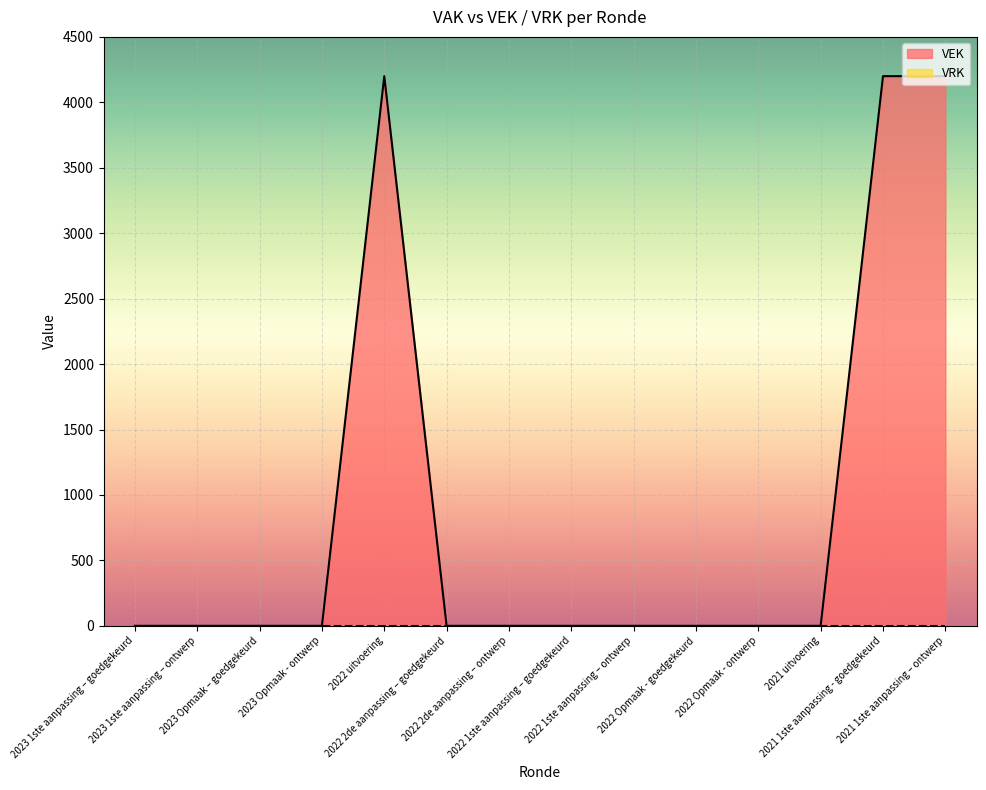

Reading left to right, what are all the values shown in this chart?

2023 1ste aanpassing – goedgekeurd=0	2023 1ste aanpassing – ontwerp=0	2023 Opmaak – goedgekeurd=0	2023 Opmaak - ontwerp=0	2022 uitvoering=4200	2022 2de aanpassing – goedgekeurd=0	2022 2de aanpassing – ontwerp=0	2022 1ste aanpassing – goedgekeurd=0	2022 1ste aanpassing – ontwerp=0	2022 Opmaak - goedgekeurd=0	2022 Opmaak - ontwerp=0	2021 uitvoering=0	2021 1ste aanpassing - goedgekeurd=4200	2021 1ste aanpassing – ontwerp=4200